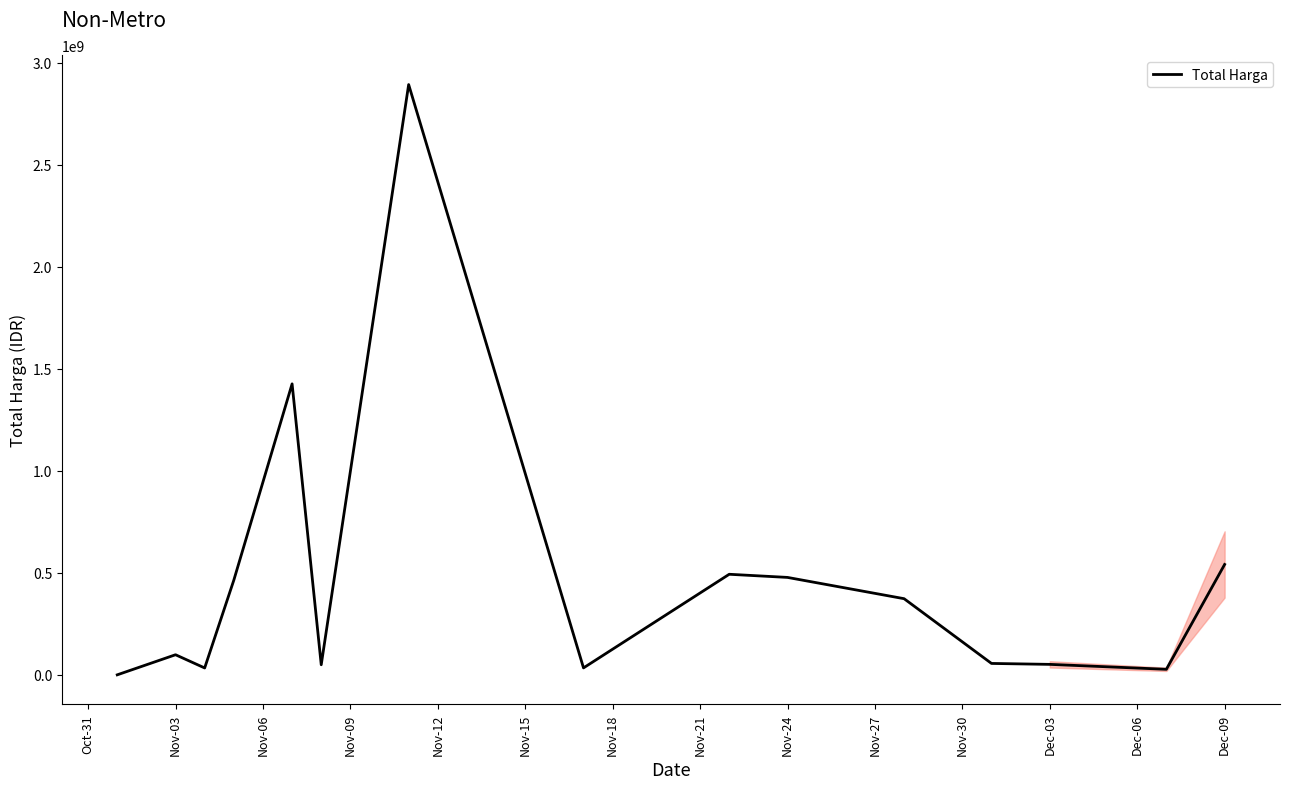

What is the maximum value shown in the chart?

2892122000